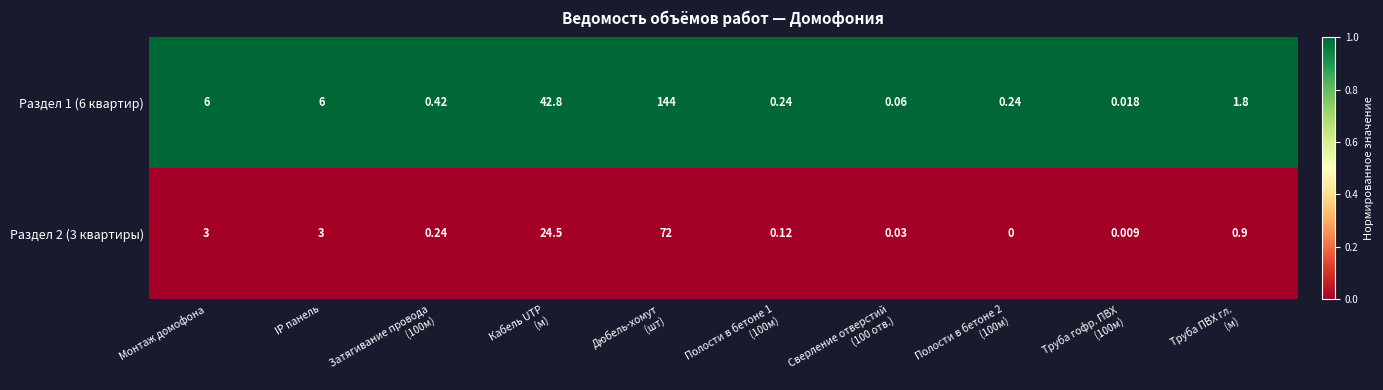

Rank the series by their average value, from lowest to highest.

Раздел 2 (3 квартиры), Раздел 1 (6 квартир)